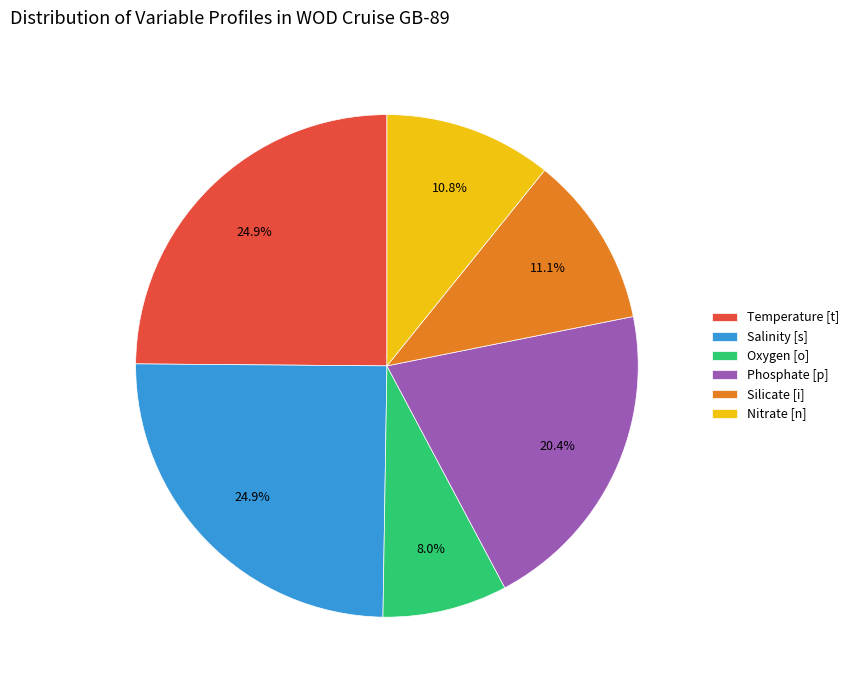

Is Phosphate [p] the majority of the pie?

No